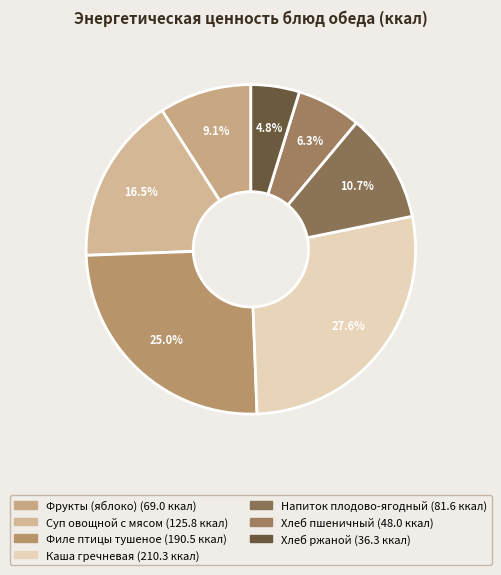

What is the largest slice in the pie chart?

Каша гречневая